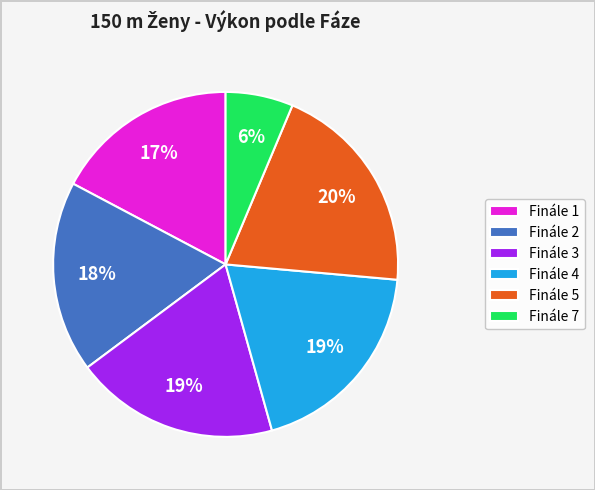

Is it true that Finále 7 is 6% of the pie?

True